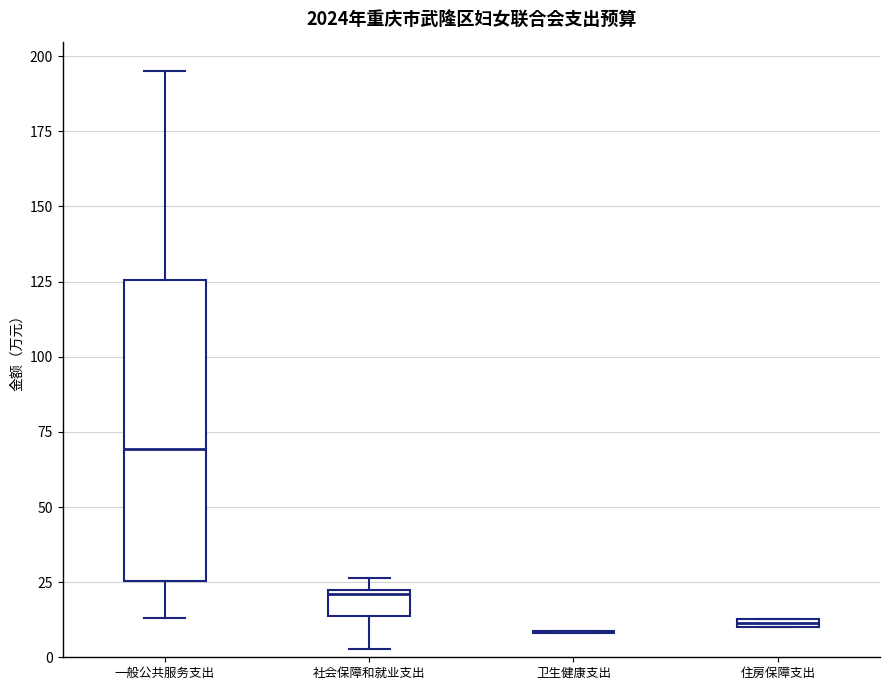

Comparing the boxes themselves (not the whiskers), which one is the tallest?

一般公共服务支出